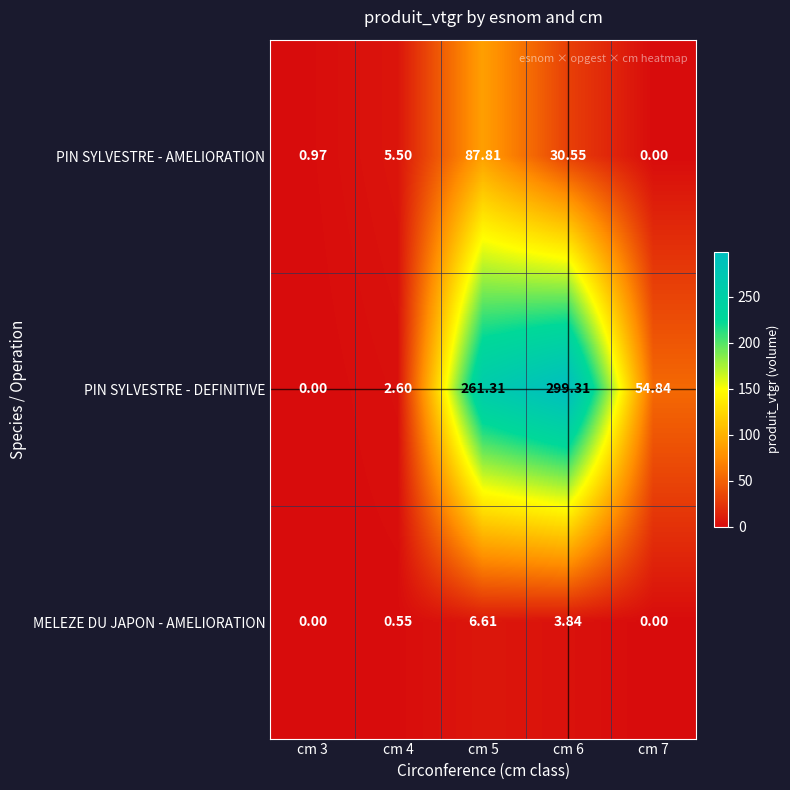

Count the number of data series in this chart.

3